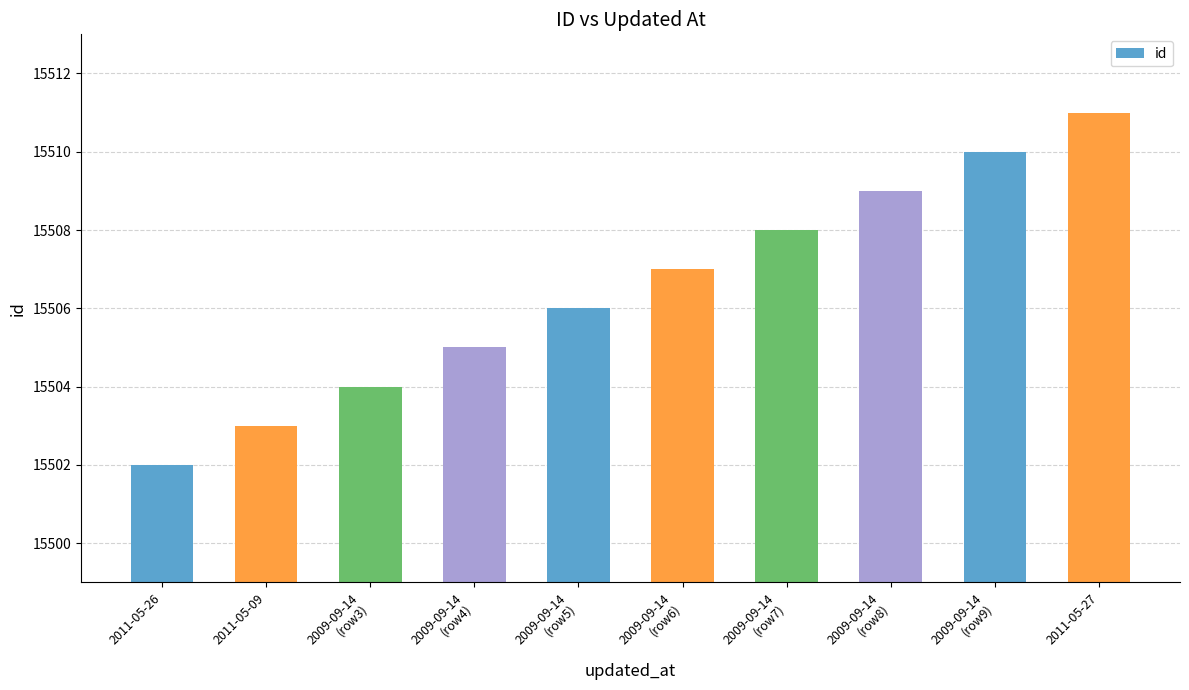

What is the label of the 3rd bar from the left?

2009-09-14
(row3)